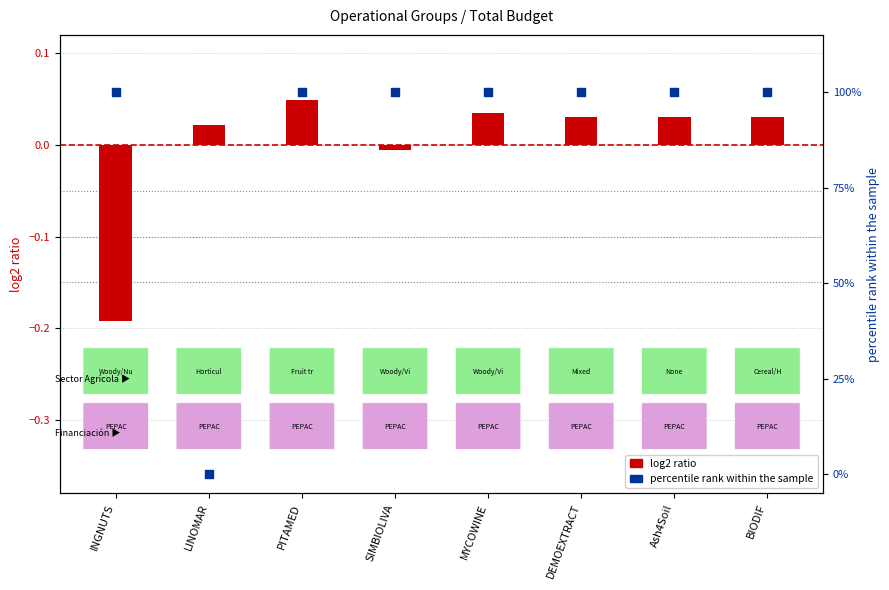

Which series contains the highest Y value?

percentile rank within the sample